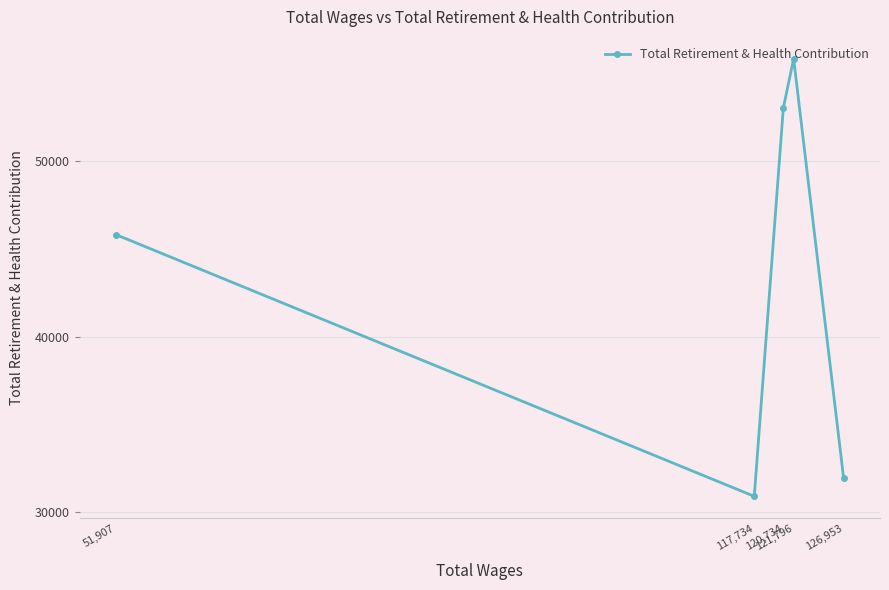

True or false: the data shows 45797 at 51,907.

True